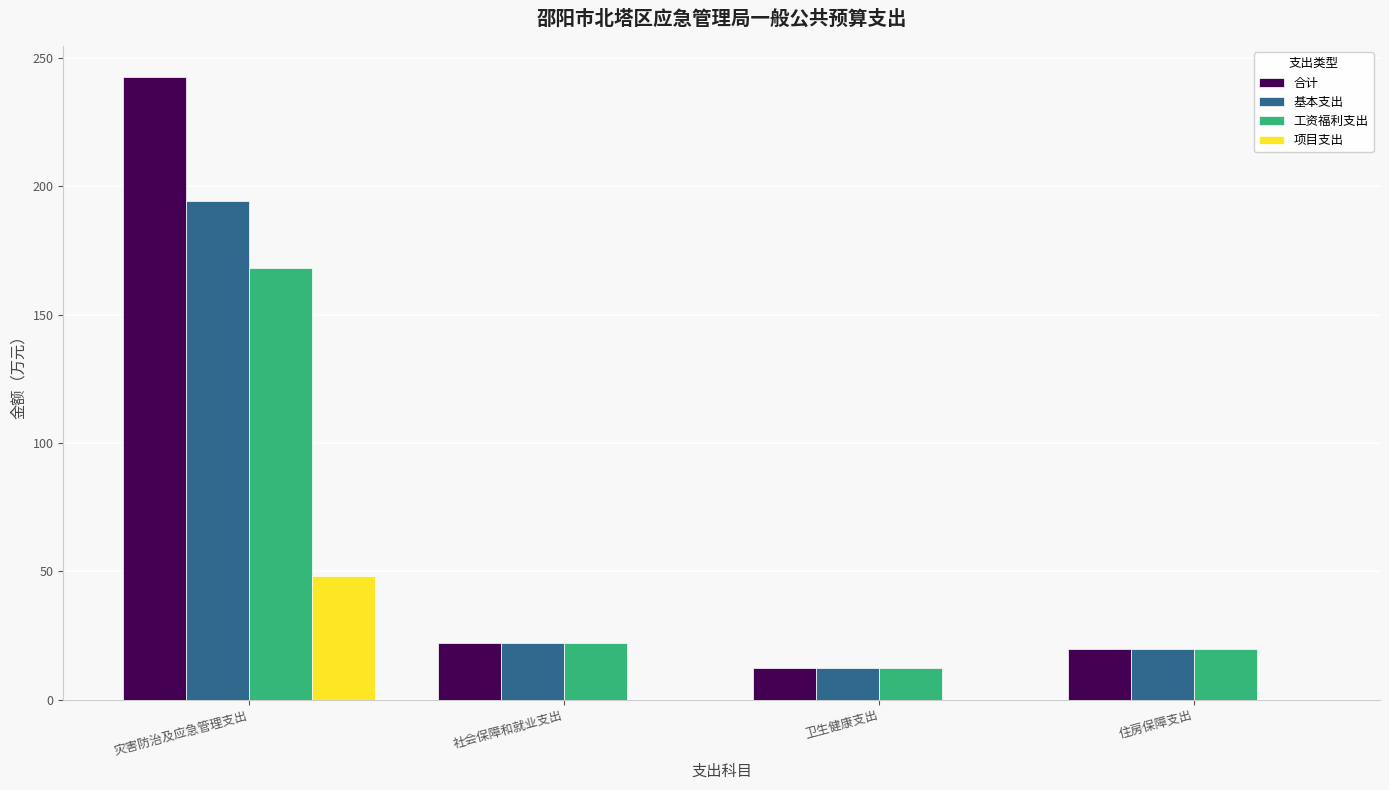

The value of 基本支出 at 住房保障支出 is 19.6. True or false?

True